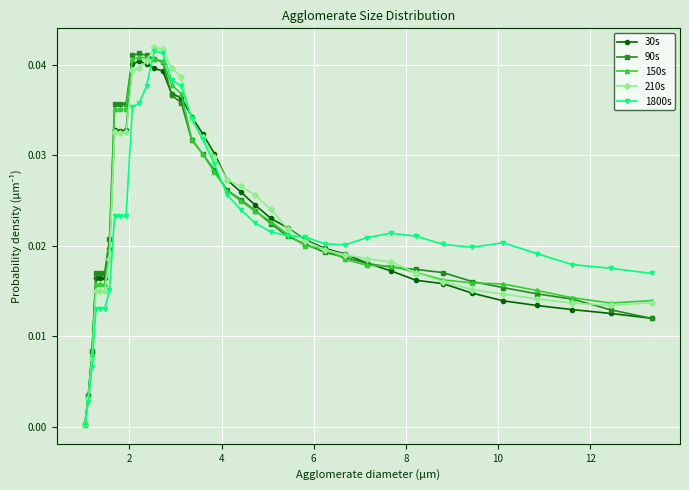

True or false: 150s and 90s cross at least once.

True